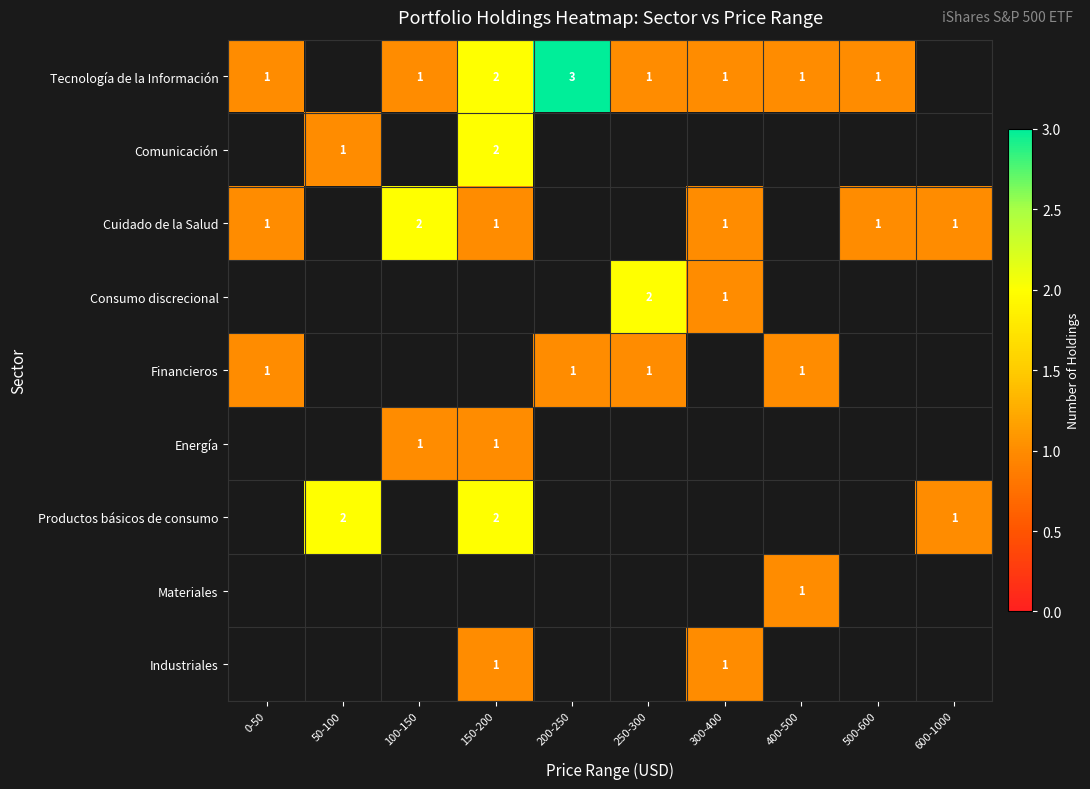

Is it true that Comunicación equals 3 at 150-200?

False